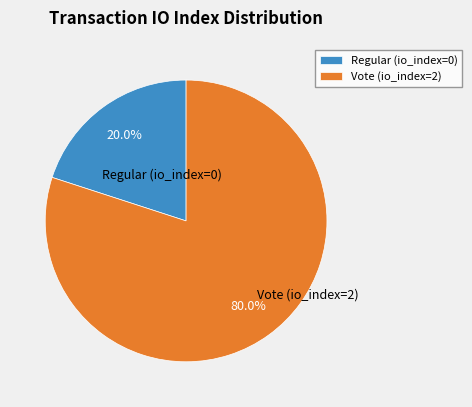

To the nearest percent, what portion does Vote (io_index=2) represent?

80%